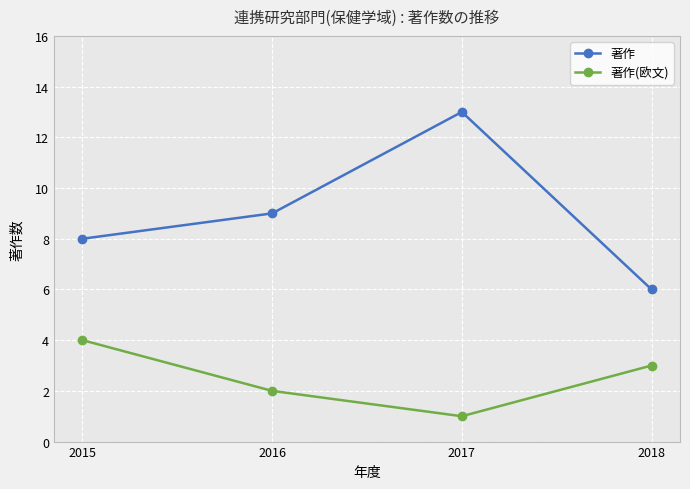

True or false: 著作 and 著作(欧文) intersect in this chart.

False